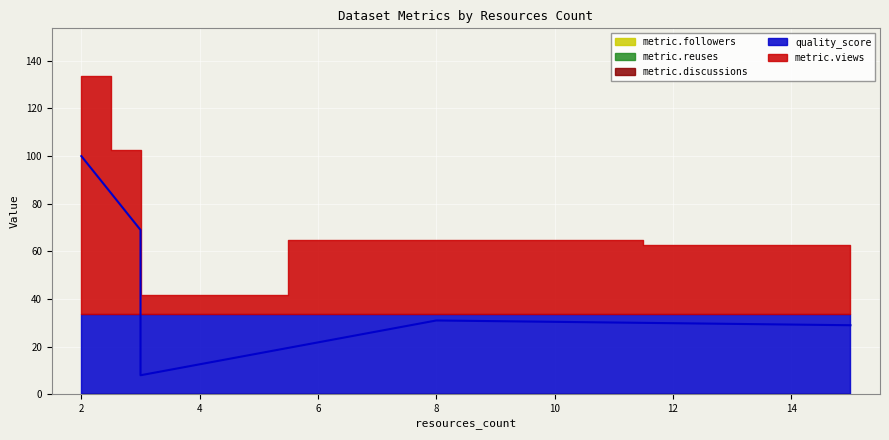

True or false: metric.views and quality_score cross at least once.

False